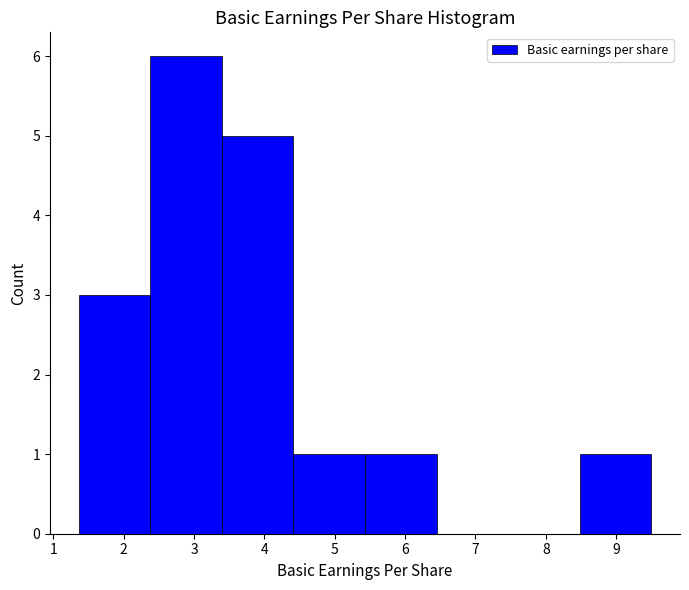

Reading left to right, list every bar in this chart as the range it spans on the x-axis followed by its height. Neither the bar edges nor the heights are printed on the chart, so give them approximately, as read against the axes.

1.4 to 2.4: 3
2.4 to 3.4: 6
3.4 to 4.4: 5
4.4 to 5.4: 1
5.4 to 6.4: 1
6.4 to 7.5: 0
7.5 to 8.5: 0
8.5 to 9.5: 1